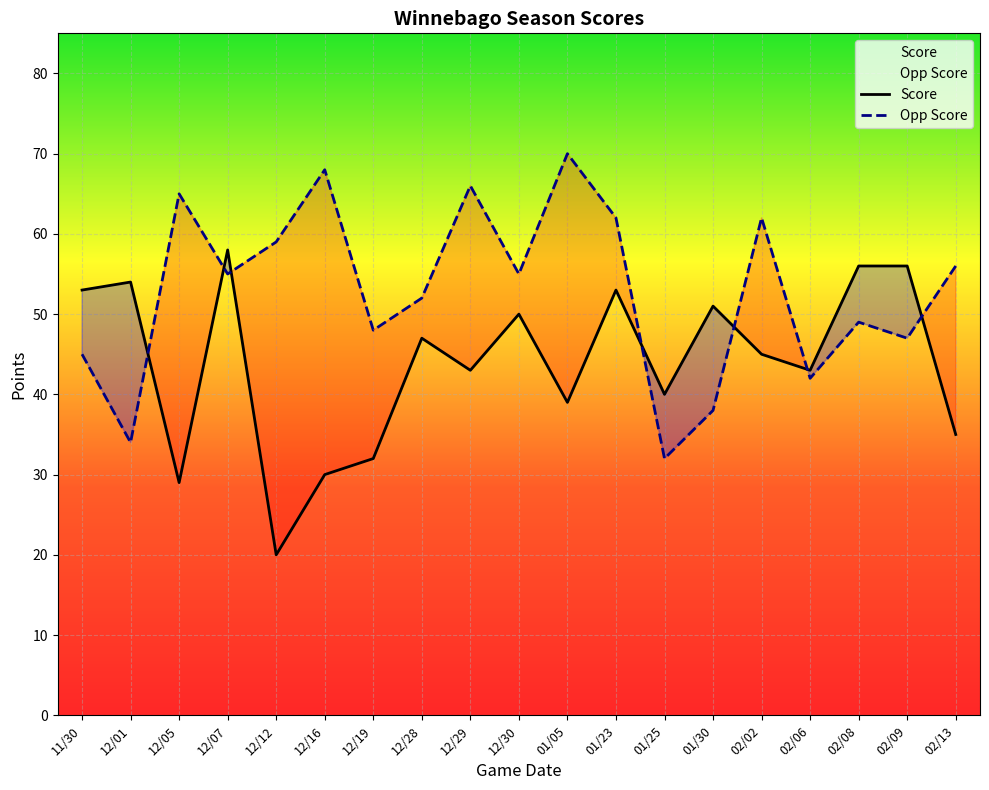

Which series has the largest total across all categories?

Opp Score